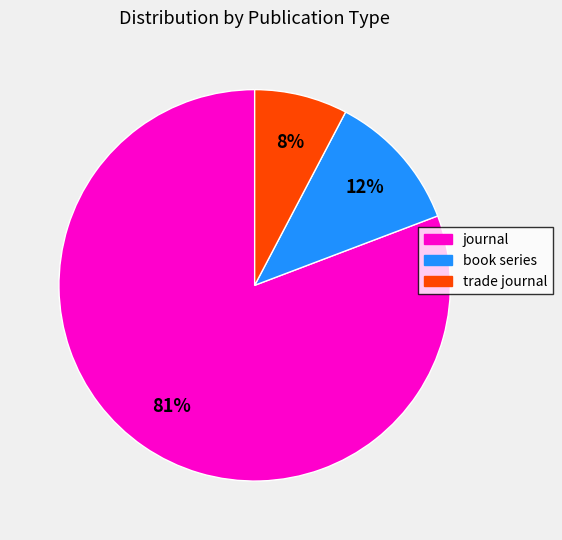

Combined, do trade journal and book series account for over 50%?

No